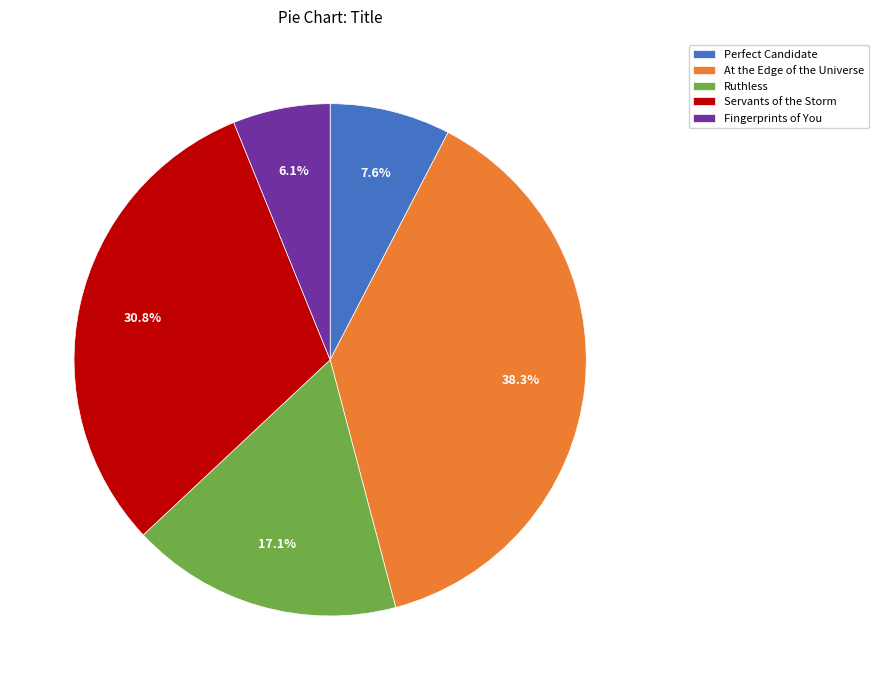

Which category has the biggest portion of the pie?

At the Edge of the Universe